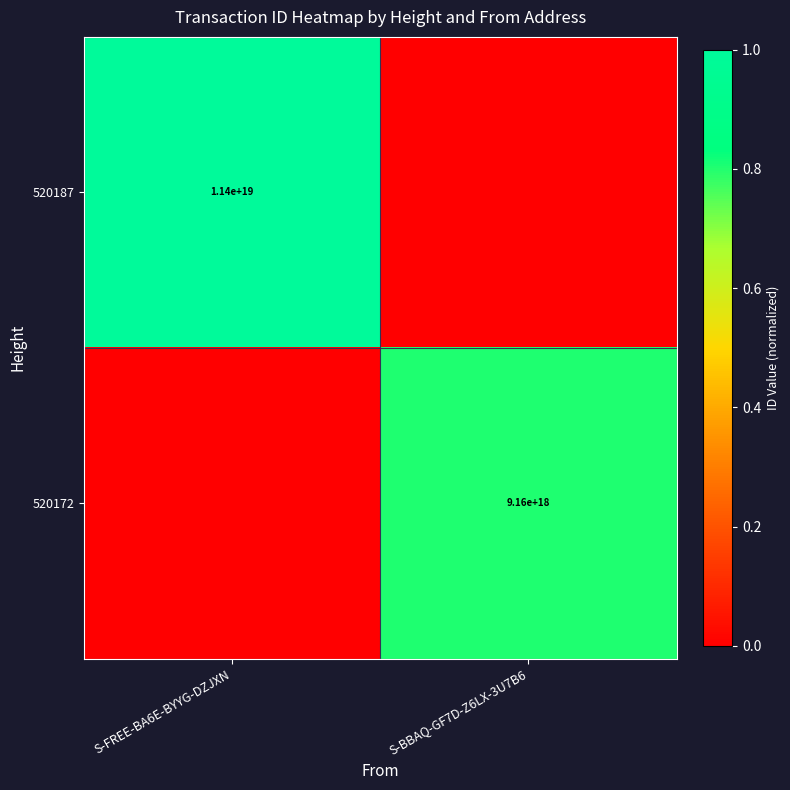

The 520187 series shows 11400000000000000000 at S-FREE-BA6E-BYYG-DZJXN. True or false?

True